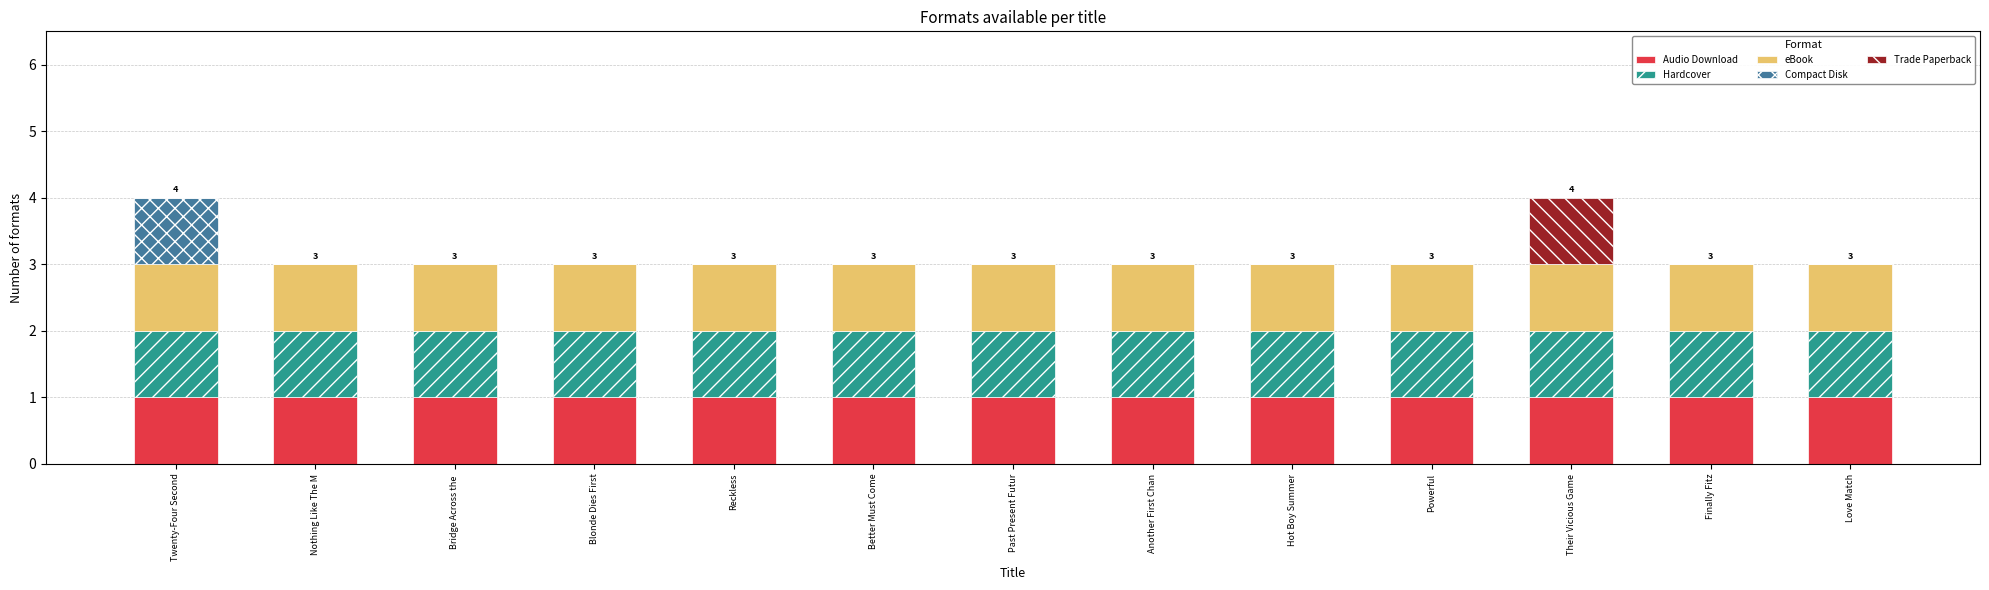

Are the bars grouped side by side (vs. stacked)?

No